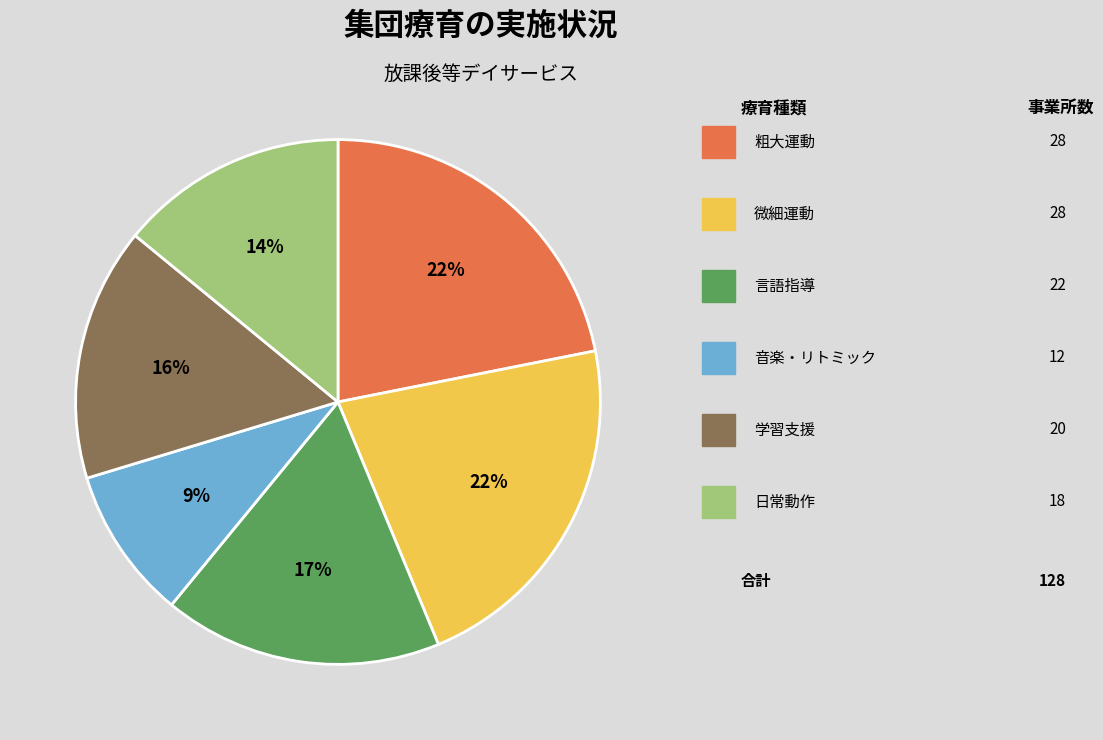

How many segments does this pie chart have?

6